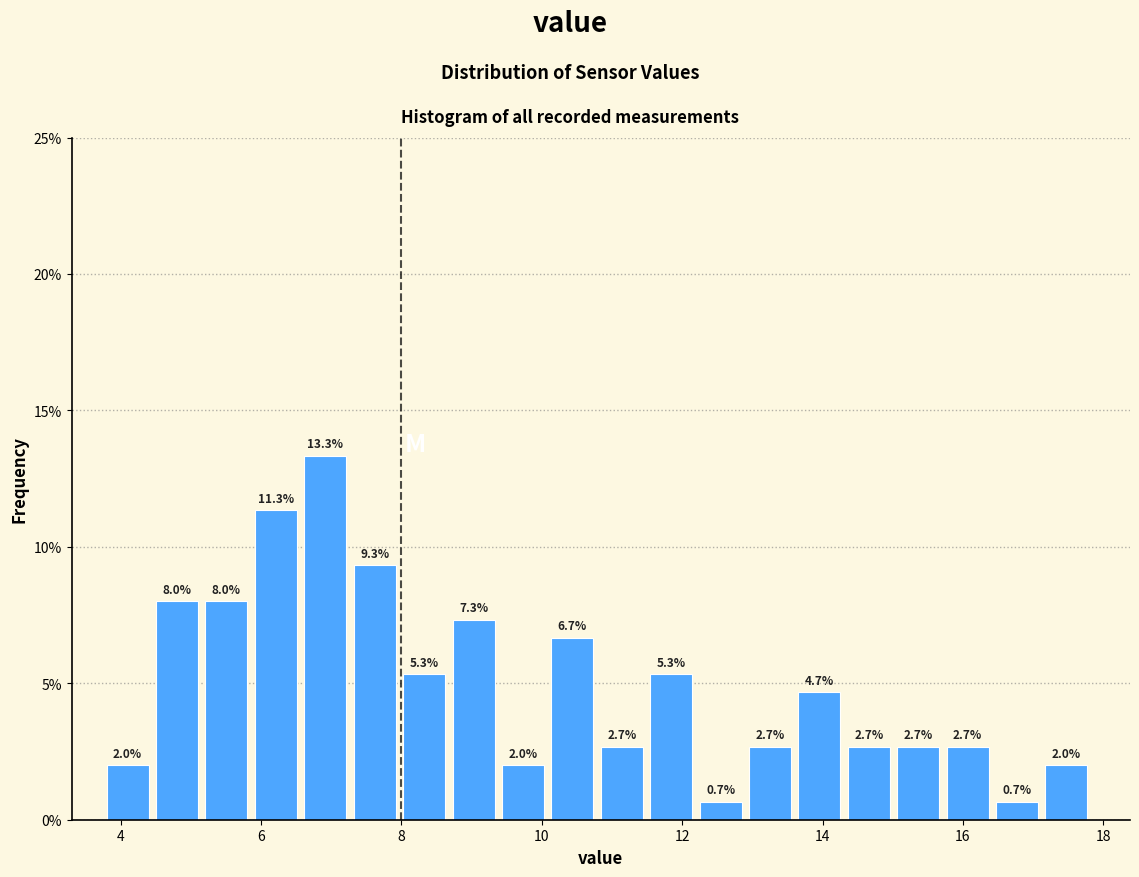

Around what value on the x-axis is the tallest bar? Give the approximate position of its centre, as read against the axis.

7.0